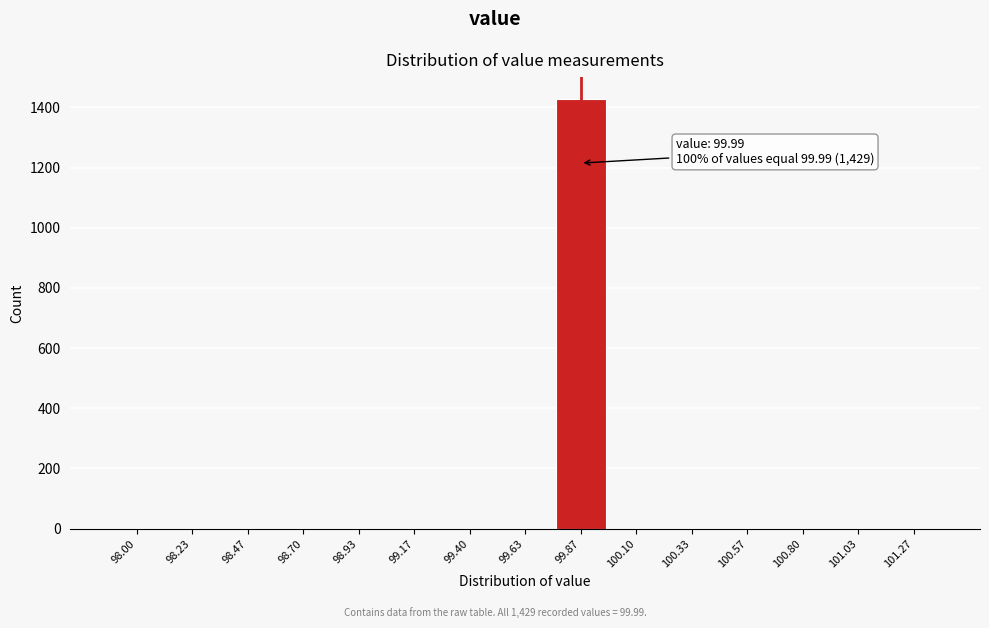

Reading left to right, extract all data points from this chart.

98.00=0	98.23=0	98.47=0	98.70=0	98.93=0	99.17=0	99.40=0	99.63=0	99.87=1429	100.10=0	100.33=0	100.57=0	100.80=0	101.03=0	101.27=0